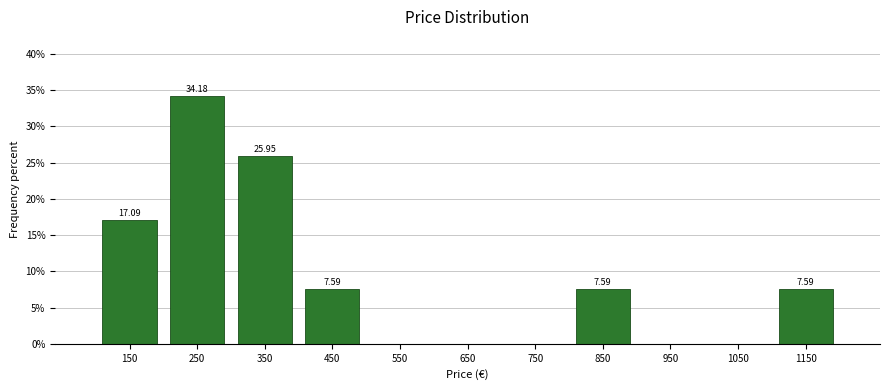

Which range on the x-axis has the tallest bar?

200 to 300